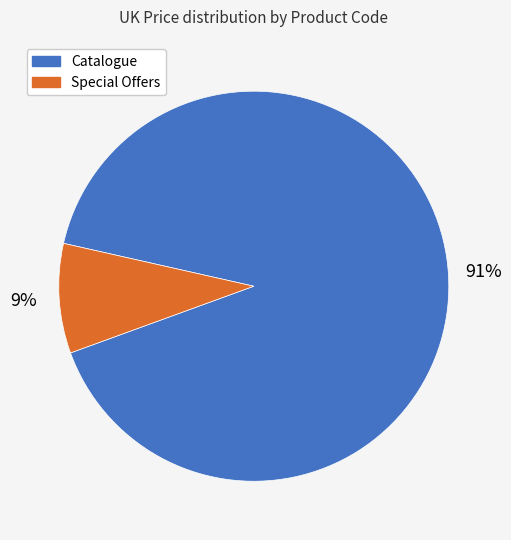

Does any single category account for the majority?

Yes